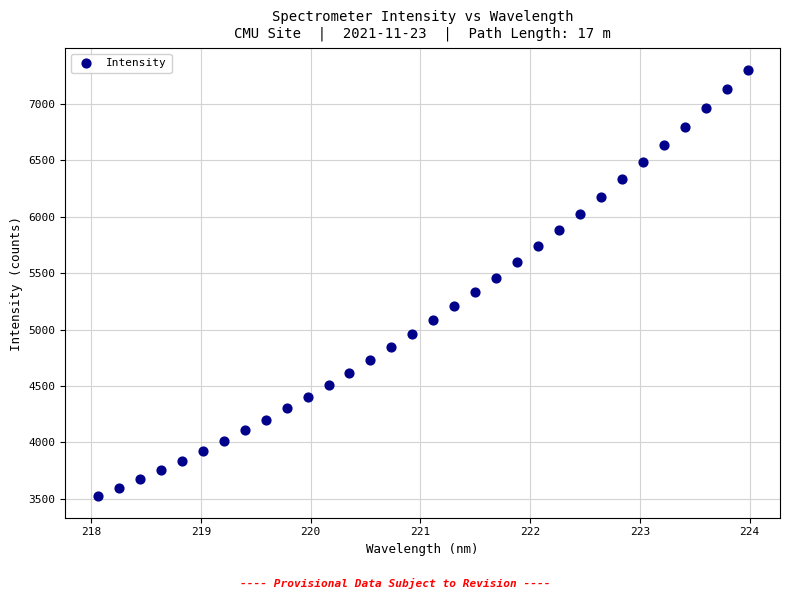

What is the range of X values (max minus min)?

5.9